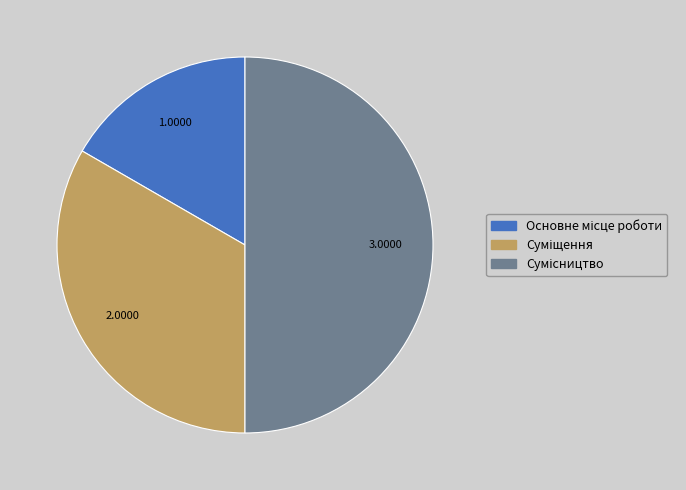

Is there any slice that represents more than half of the pie?

No